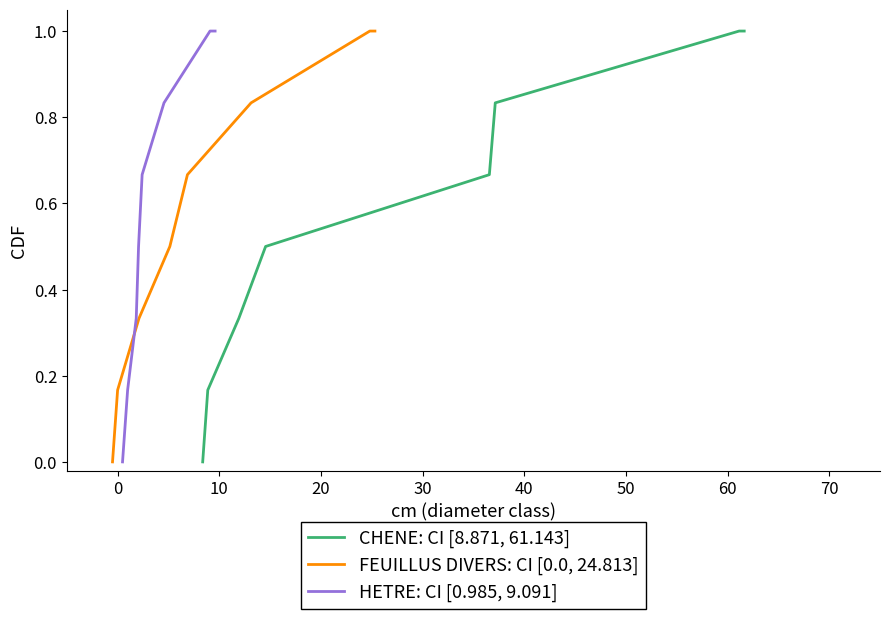

What is the highest value of the HETRE: CI [0.985, 9.091] series?

1.0